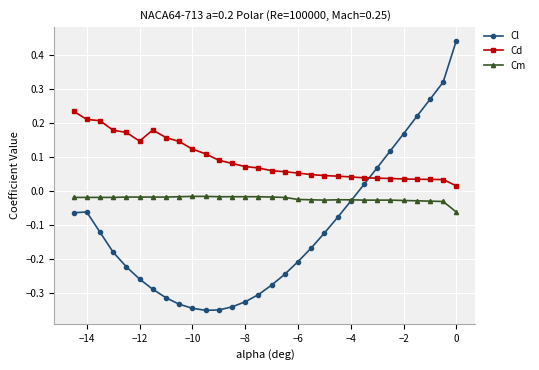

What are all the series names shown in the legend?

Cl, Cd, Cm